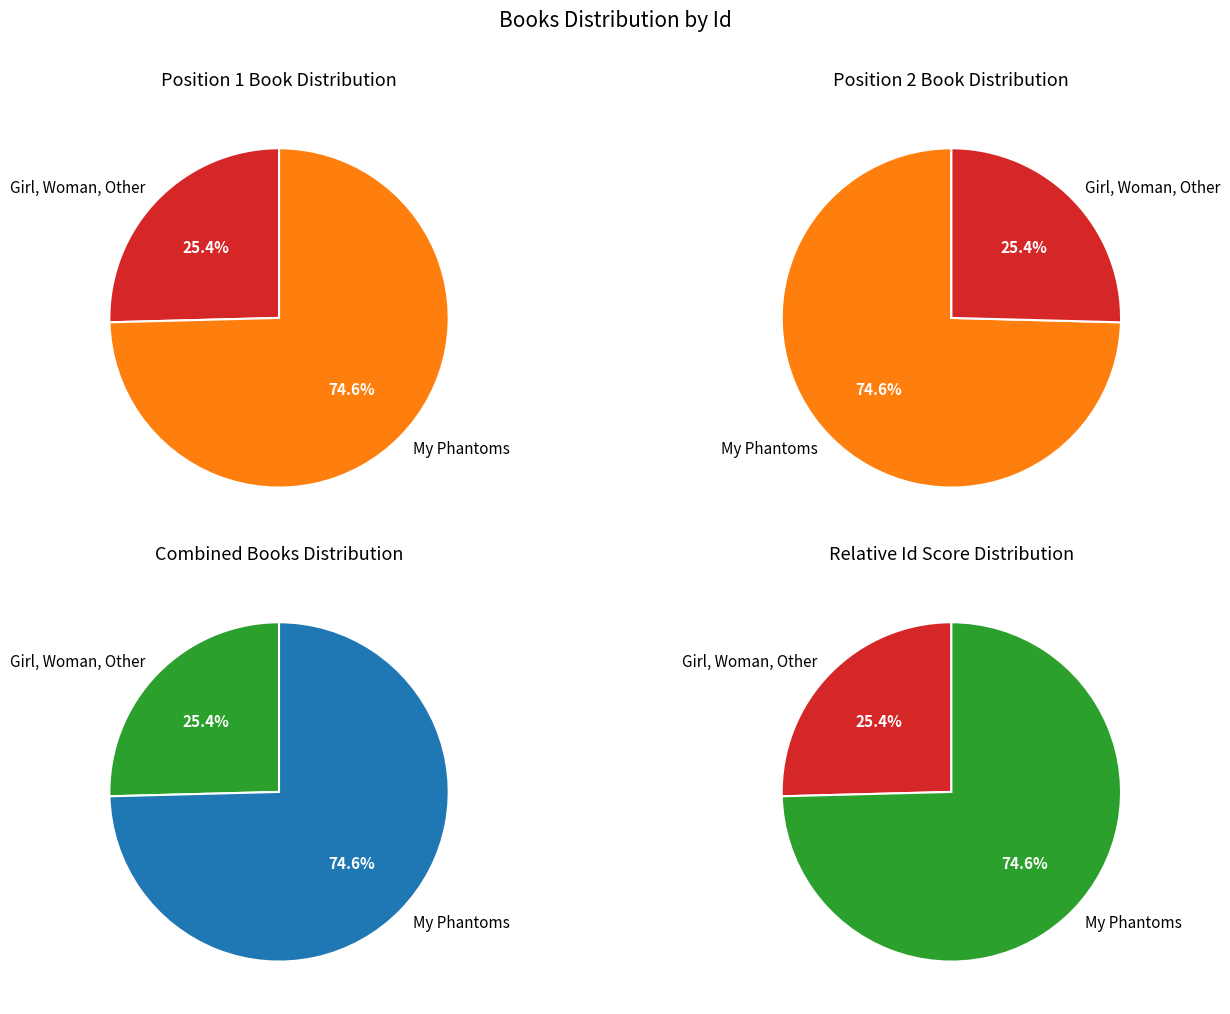

What percentage is the Girl, Woman, Other slice, to the nearest percent?

25%